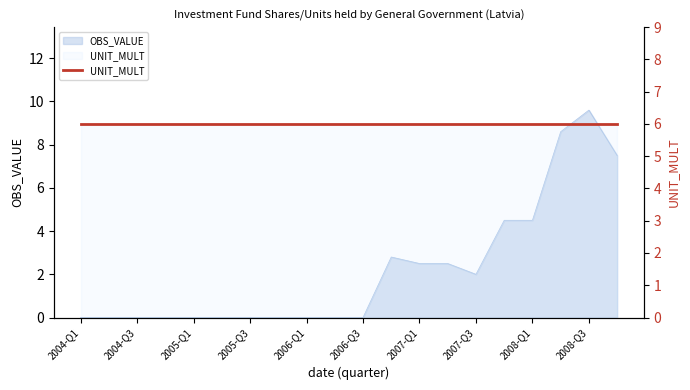

Rank the categories by value from lowest to highest.

2004-Q1, 2004-Q2, 2004-Q3, 2004-Q4, 2005-Q1, 2005-Q2, 2005-Q3, 2005-Q4, 2006-Q1, 2006-Q2, 2006-Q3, 2007-Q3, 2007-Q1, 2007-Q2, 2006-Q4, 2007-Q4, 2008-Q1, 2008-Q4, 2008-Q2, 2008-Q3